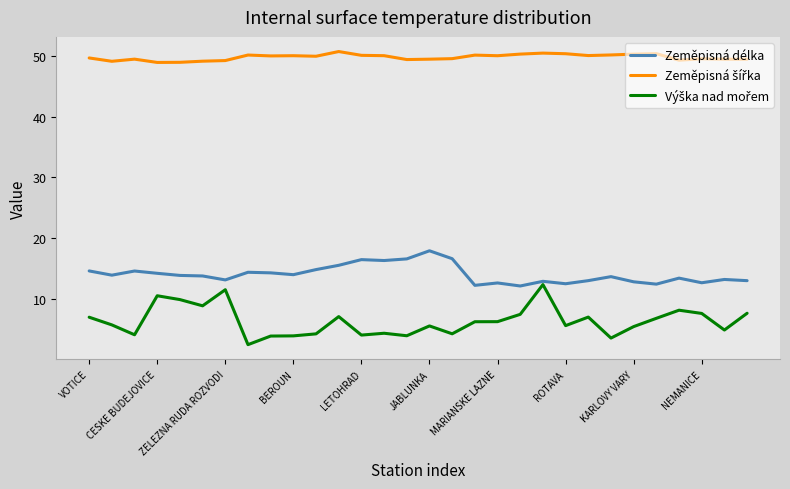

What is the smallest value displayed?

2.6